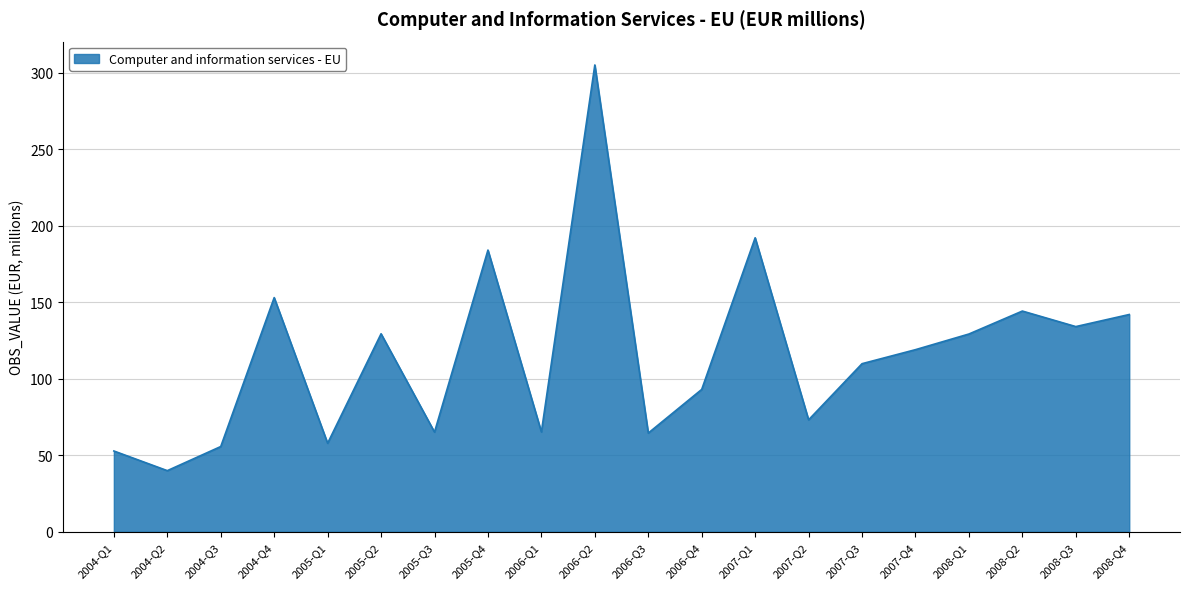

Is it true that the value at 2008-Q2 is 144.3?

True